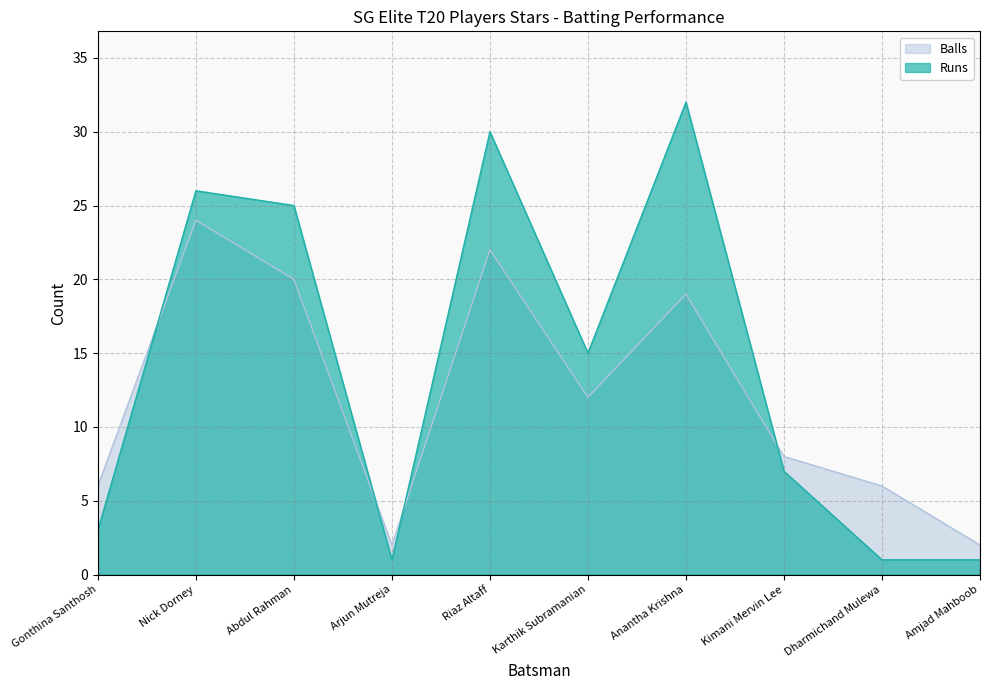

At Arjun Mutreja, list the series in order from smallest to largest.

Runs, Balls